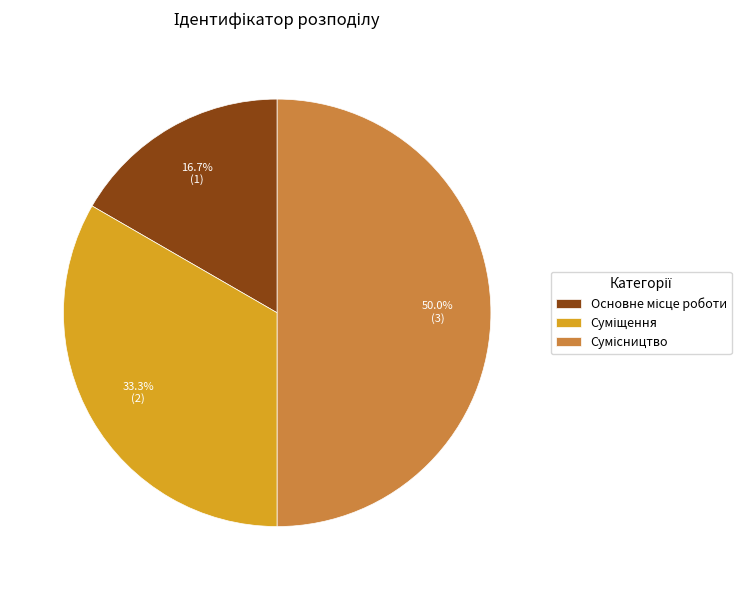

How many slices are in this pie chart?

3